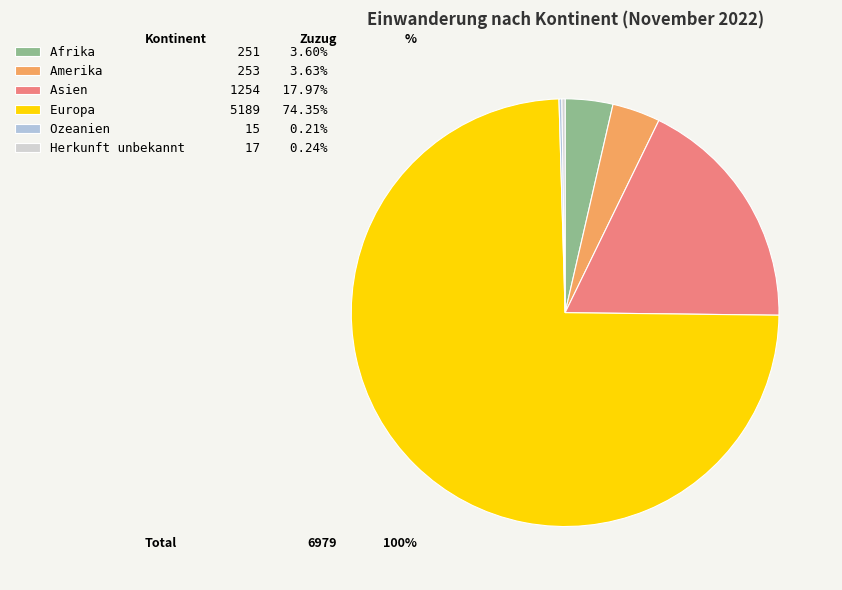

To the nearest percent, what portion does Amerika represent?

4%